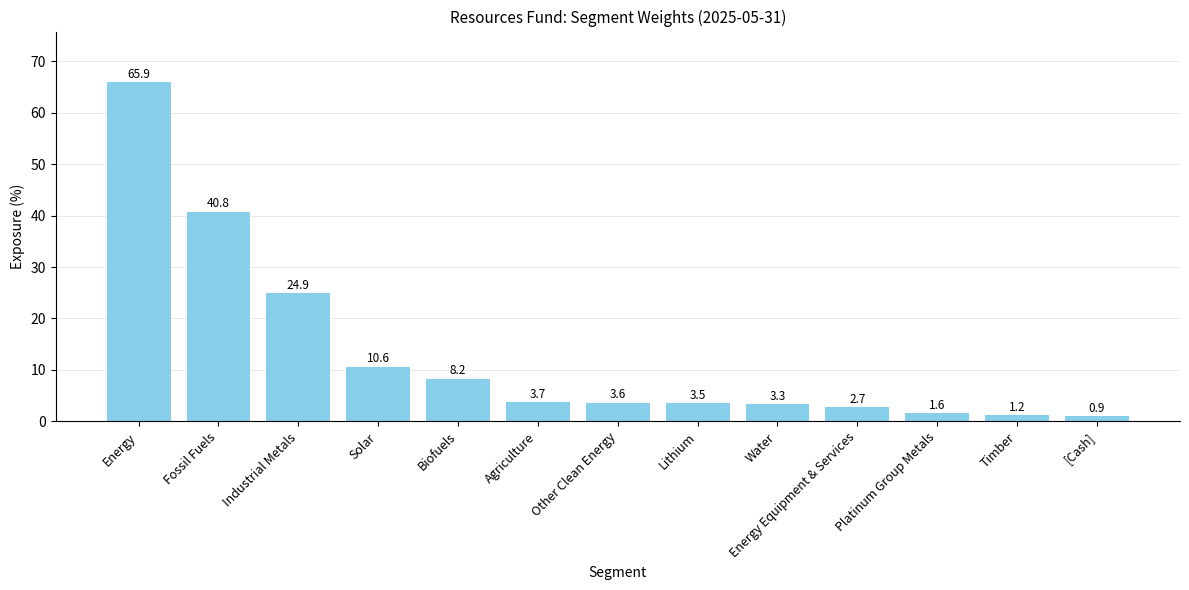

What is the average value?

13.2